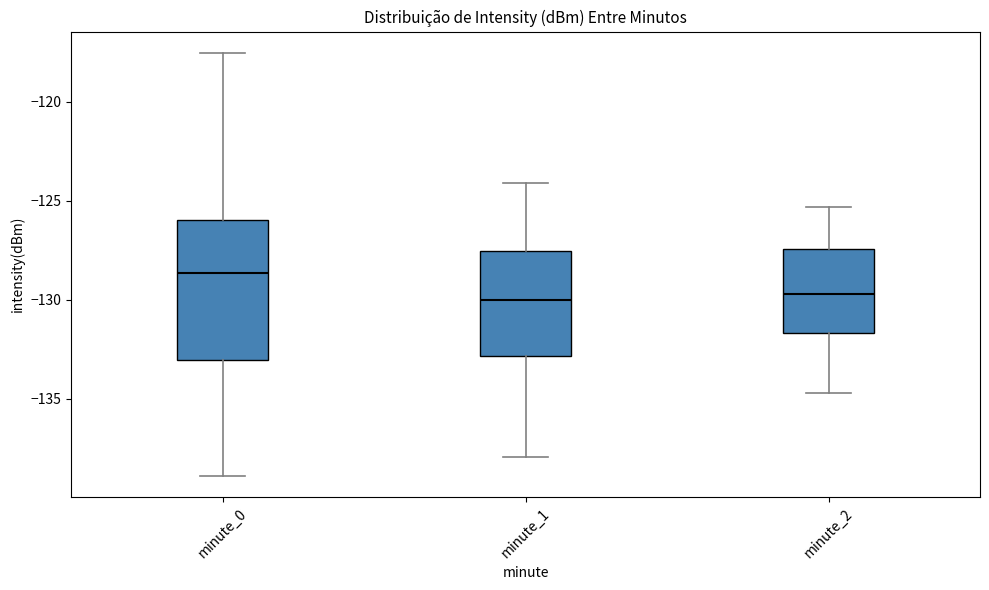

Which box's median line is the highest?

minute_0